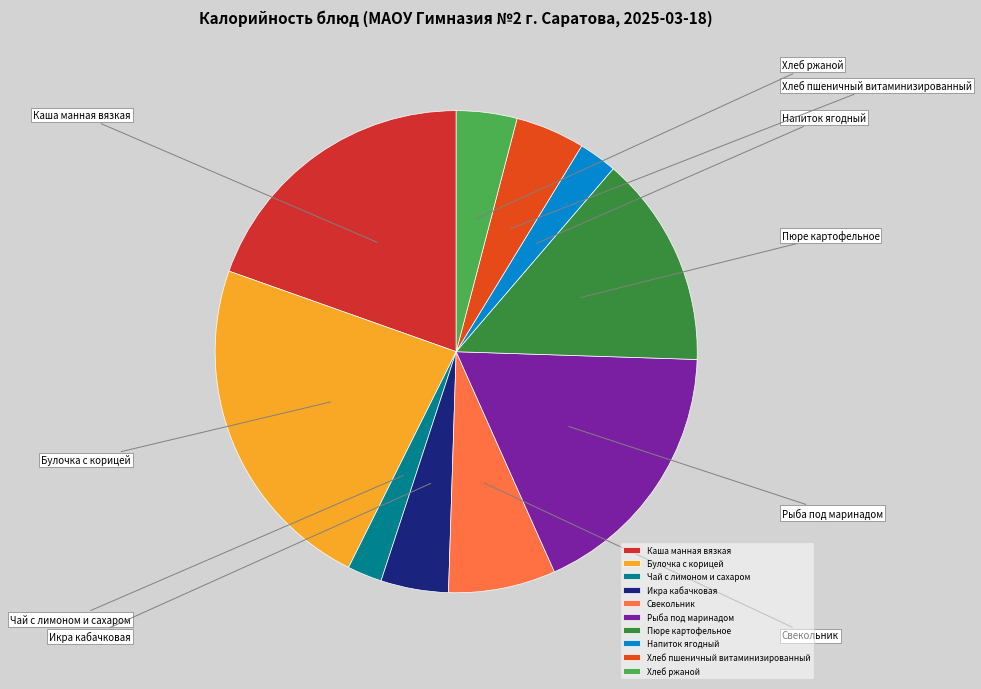

How many segments does this pie chart have?

10